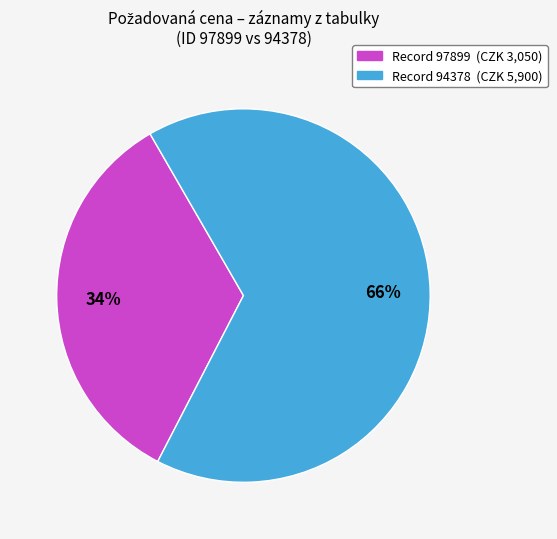

Is there a majority slice in this chart?

Yes